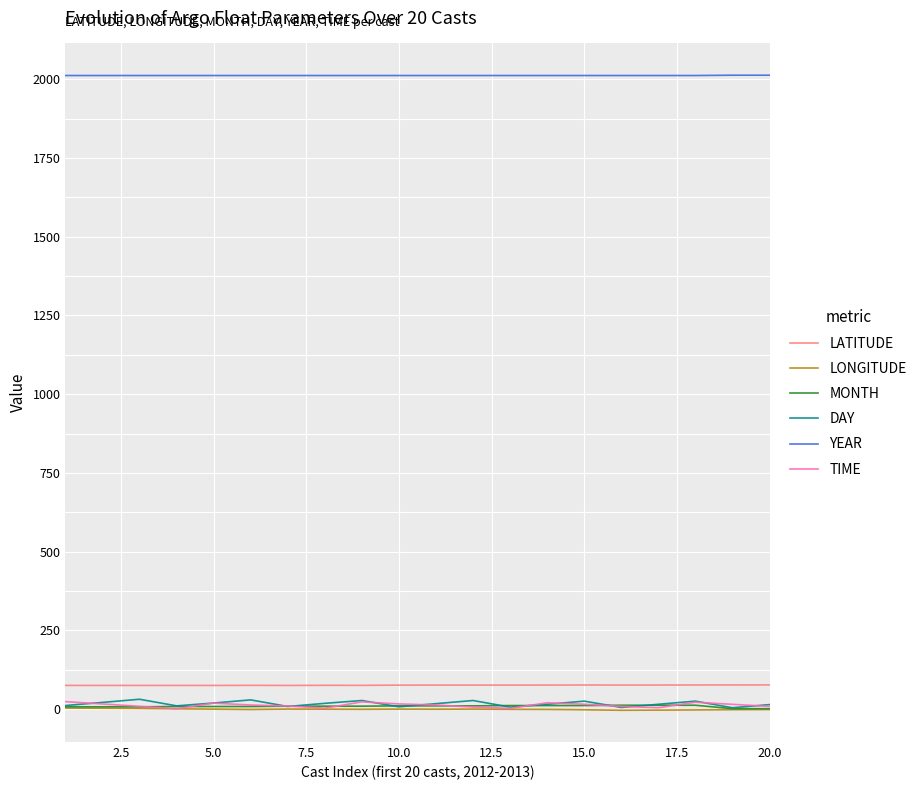

What is the greatest value displayed?

2013.0